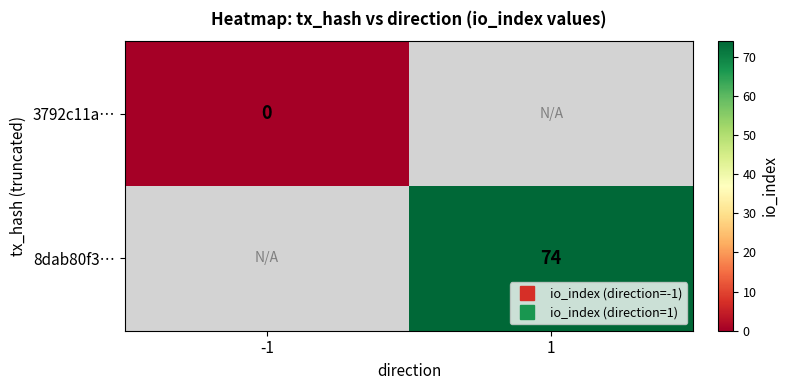

Is it true that 8dab80f3… equals 74.0 at 1?

True